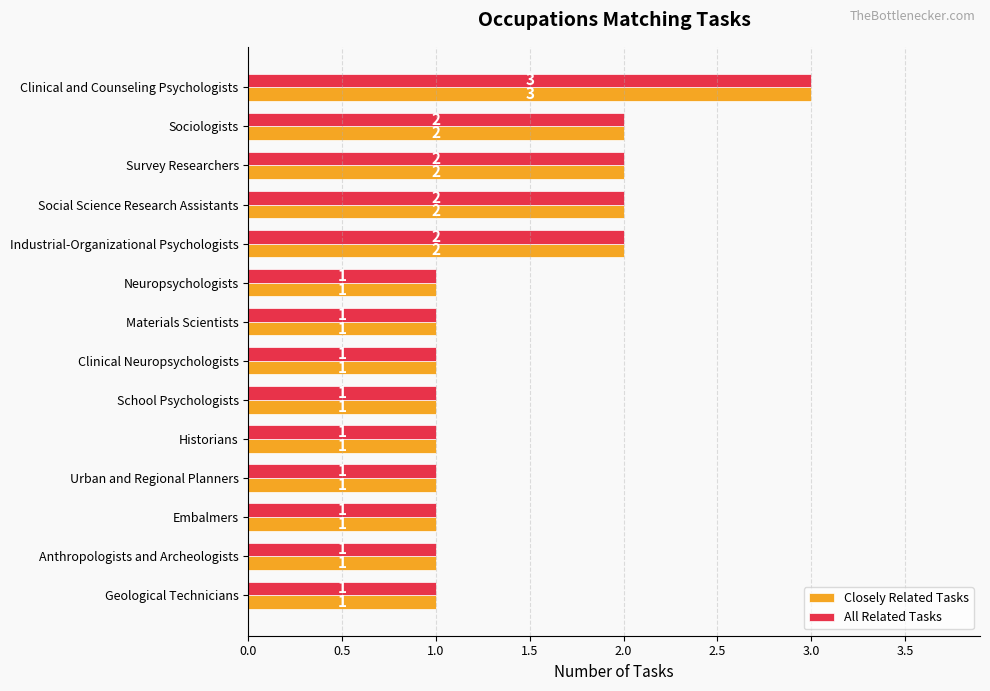

Count the Closely Related Tasks values in the range 1 to 2.

13